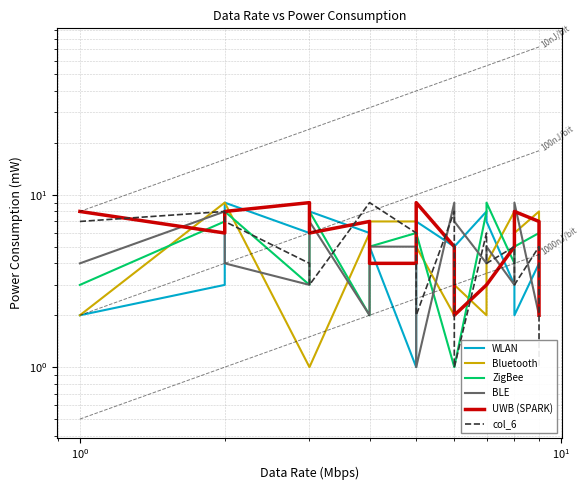

The UWB (SPARK) series shows 5 at 7. True or false?

False